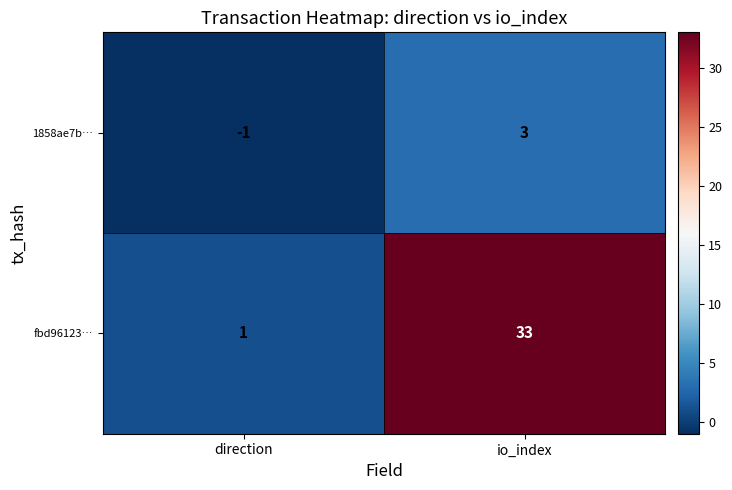

At which category does the chart reach its peak across all series?

io_index